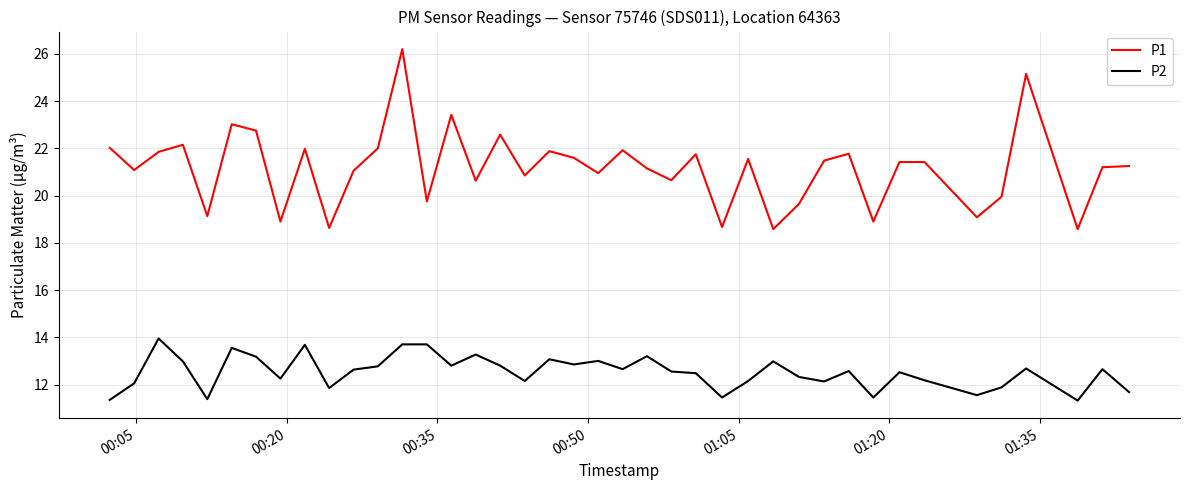

True or false: P1 and P2 intersect in this chart.

False